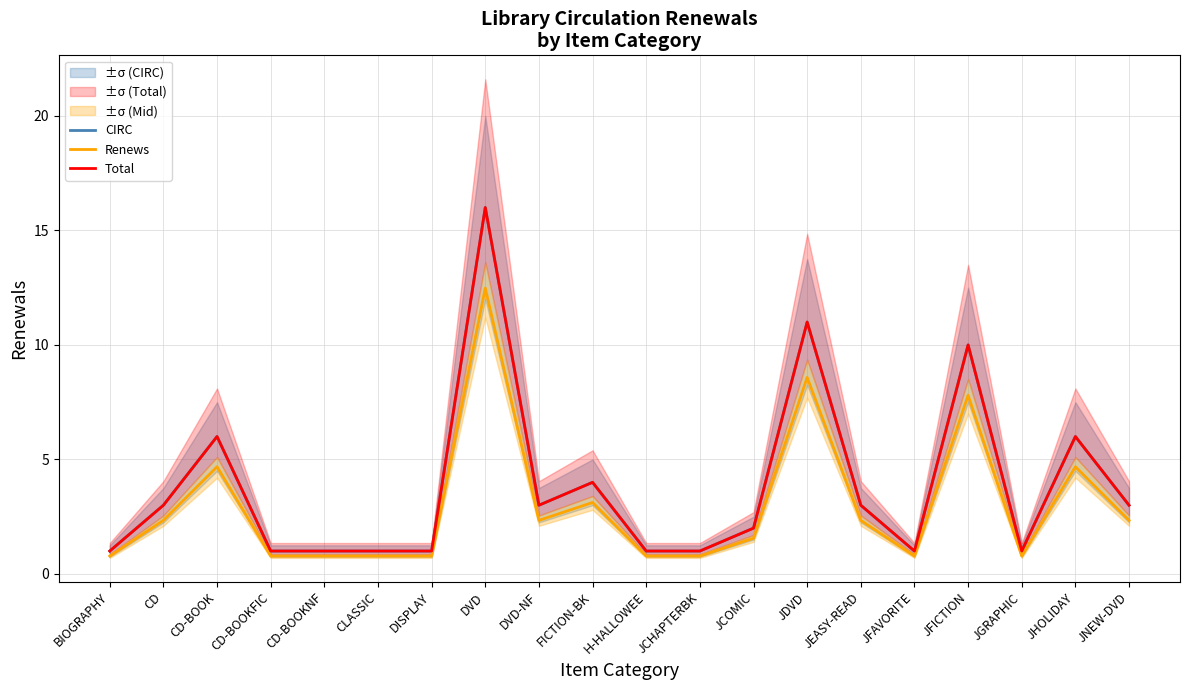

Where is the first local minimum for Renews?

DVD-NF